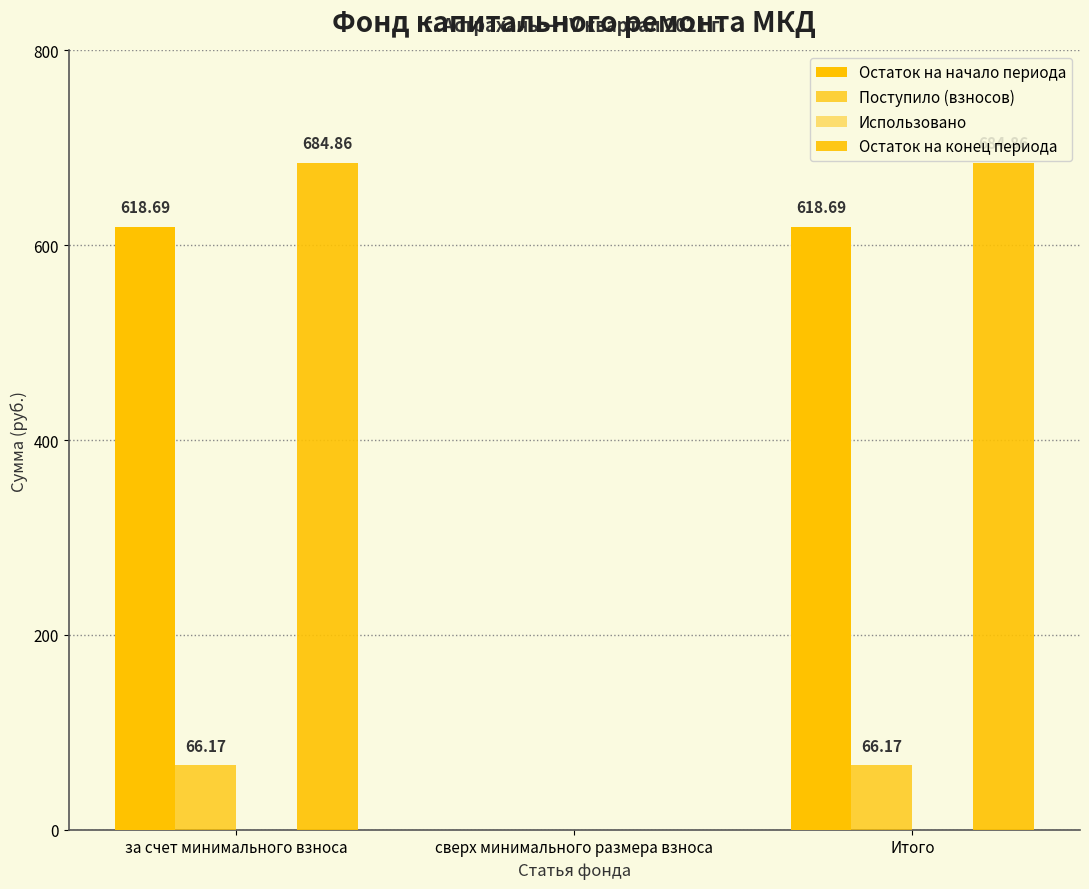

Rank the categories by Поступило (взносов) value from lowest to highest.

сверх минимального размера взноса, за счет минимального взноса, Итого